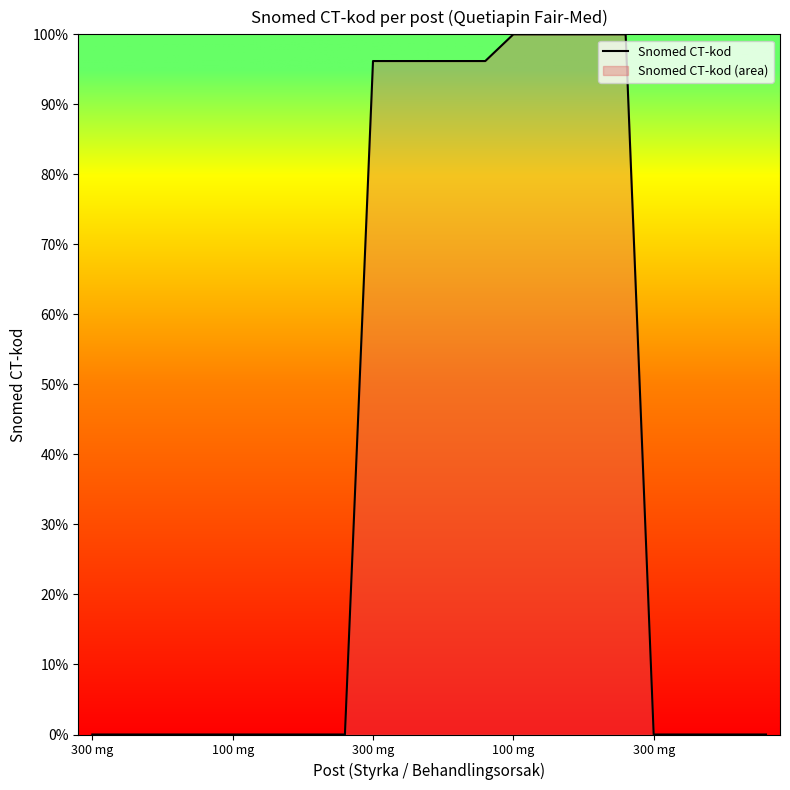

True or false: the data has more than 1 interior local peaks.

False